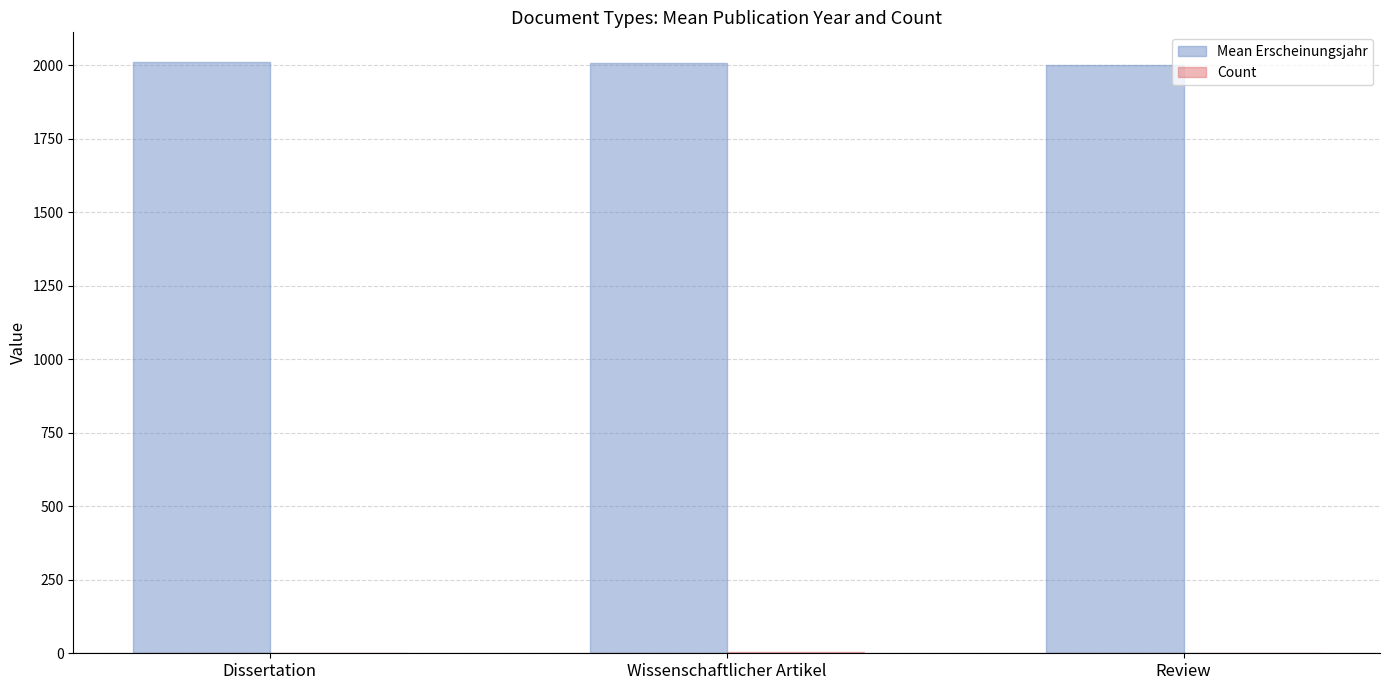

Which series has the largest total across all categories?

Mean Erscheinungsjahr